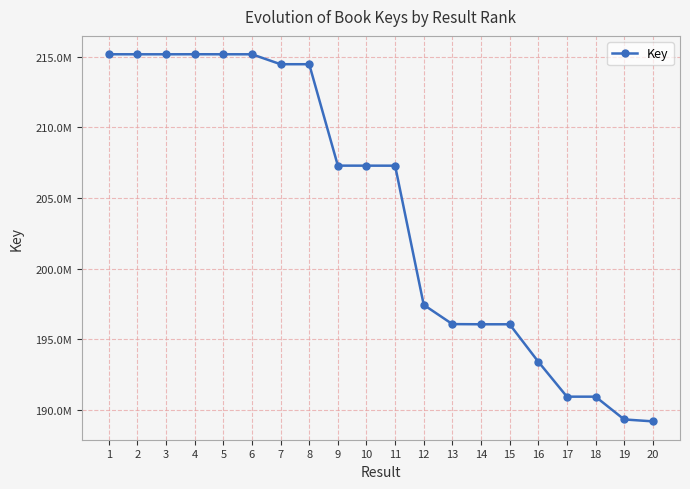

Rank the categories by value from lowest to highest.

20, 19, 18, 17, 16, 15, 14, 13, 12, 11, 10, 9, 7, 8, 3, 2, 6, 5, 1, 4